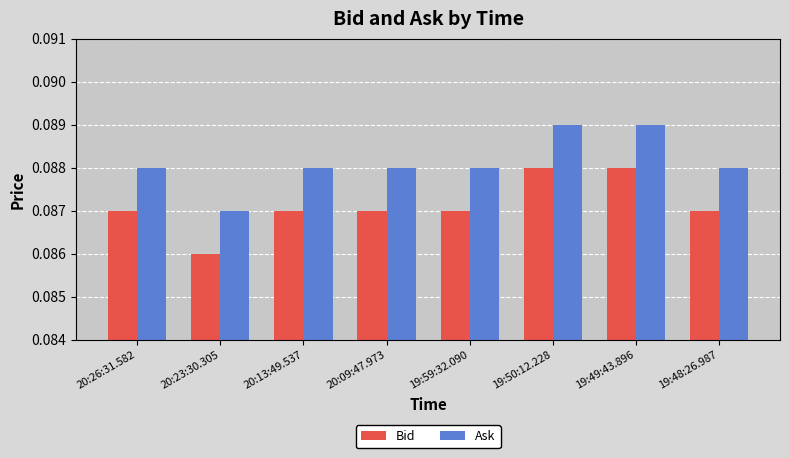

How many categories are shown in the chart?

8